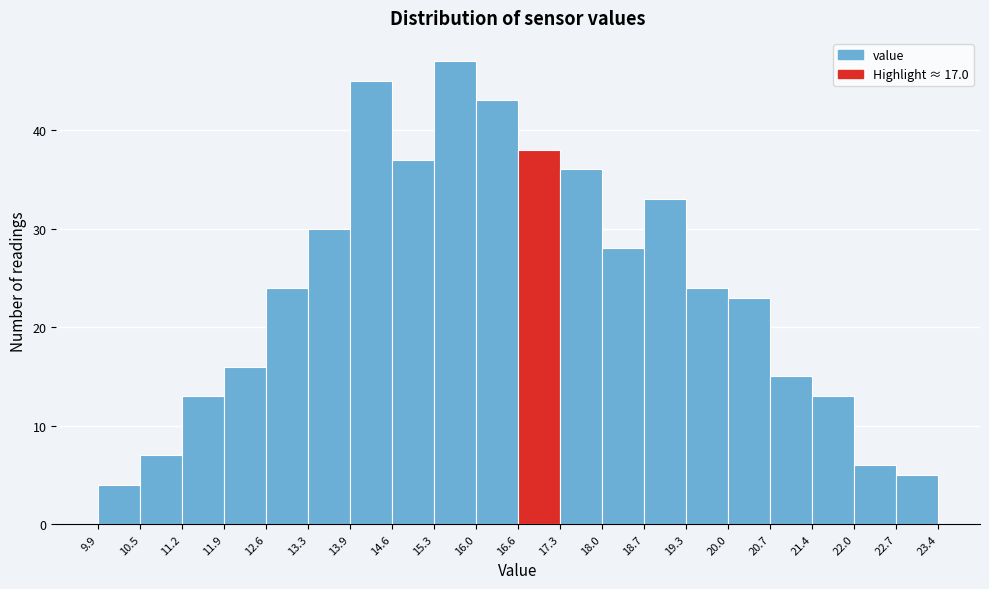

Which range on the x-axis has the tallest bar?

15.3 to 16.0